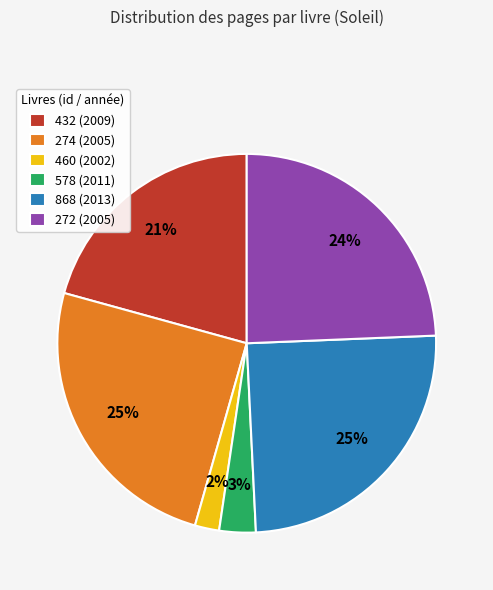

Do 274 (2005) and 432 (2009) together represent more than half of the pie?

No